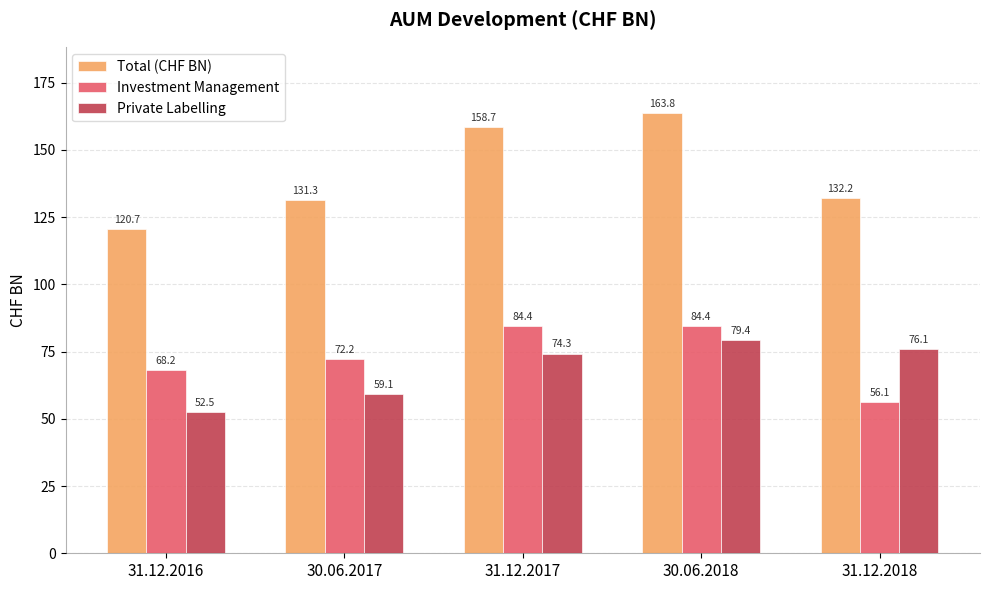

How many categories are shown in the chart?

5